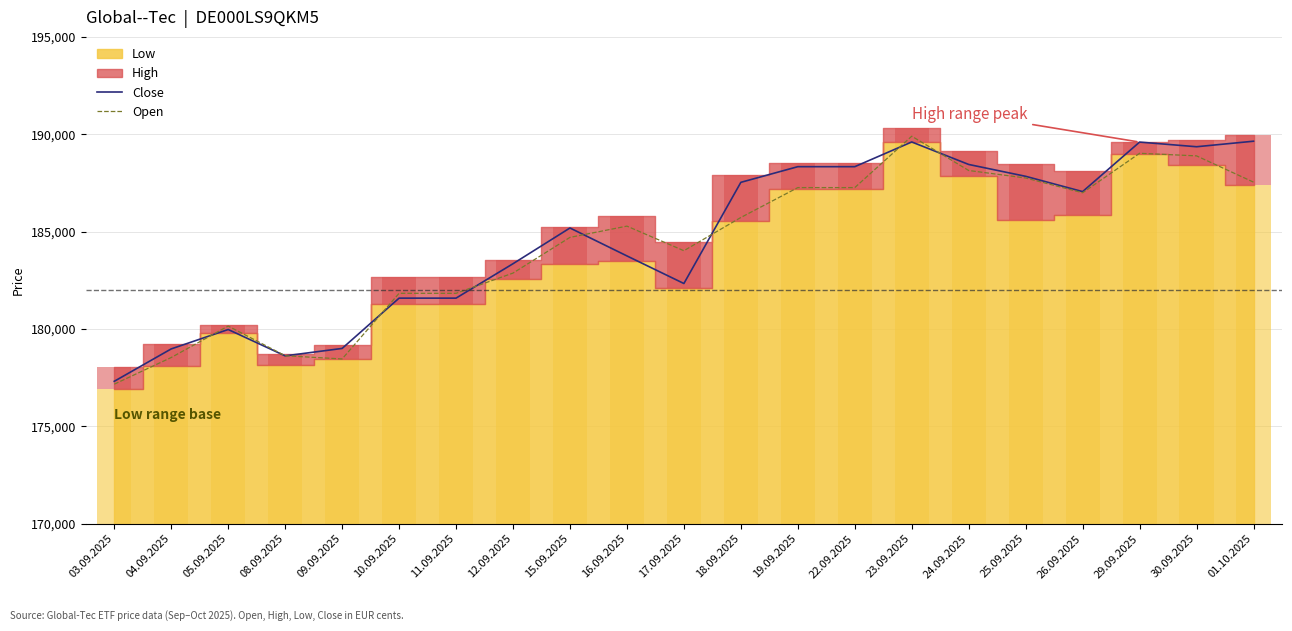

At how many categories does at least one series exceed 183306?

14